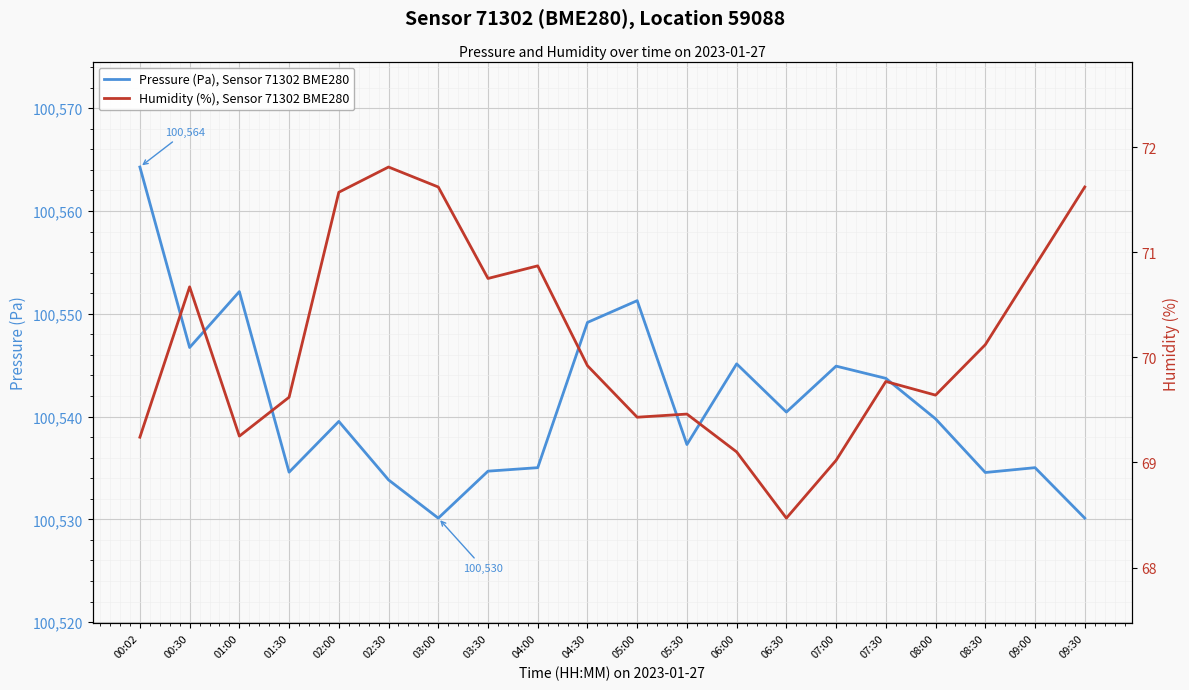

At which category does the chart reach its minimum across all series?

06:30